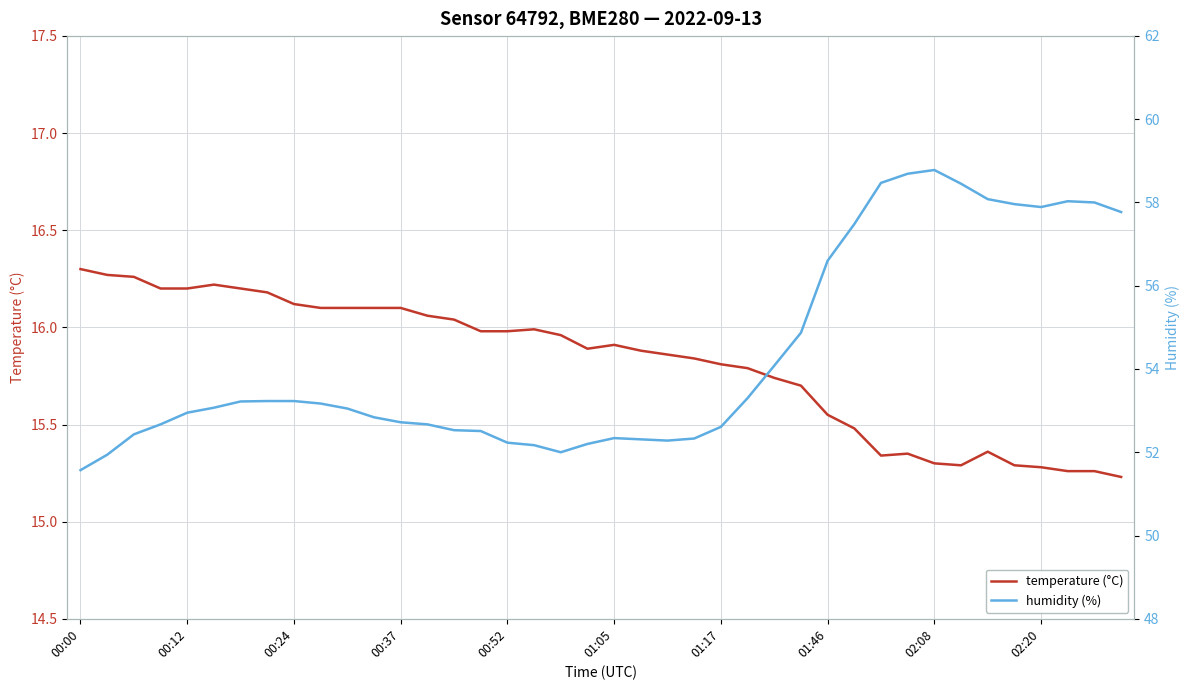

Read the temperature (°C) value at 11.

16.1